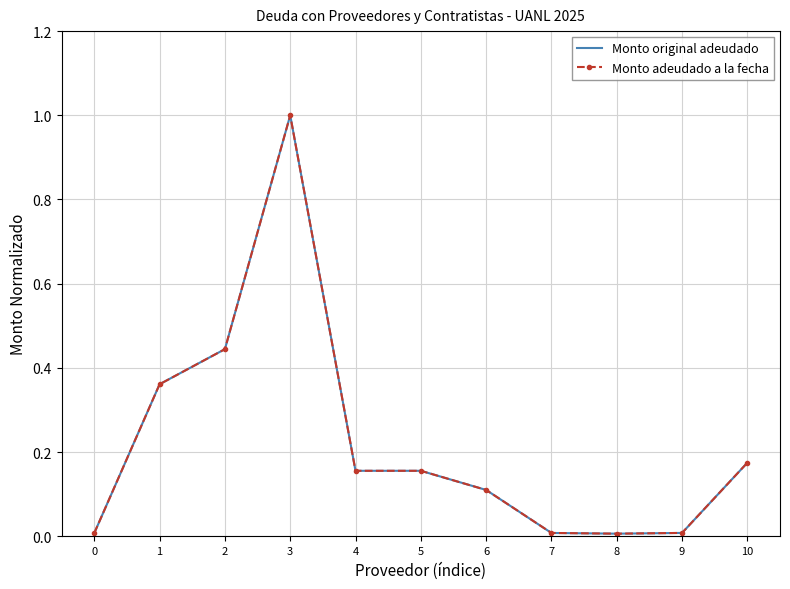

At which category is the sum across all series the highest?

3